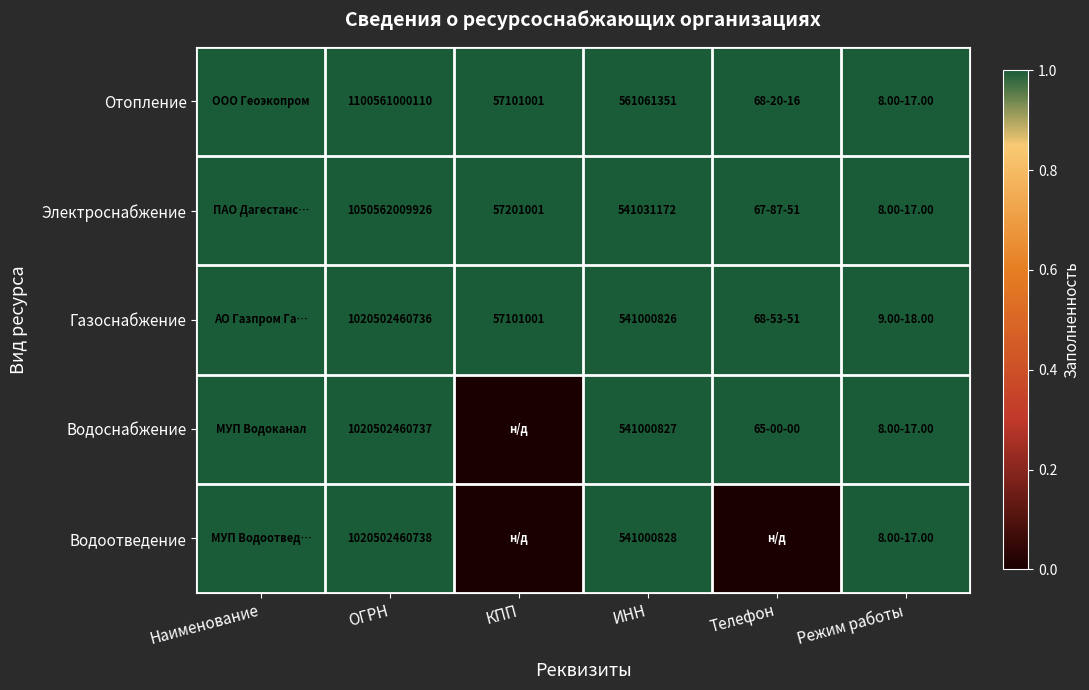

The Газоснабжение series shows 16087988 at КПП. True or false?

False